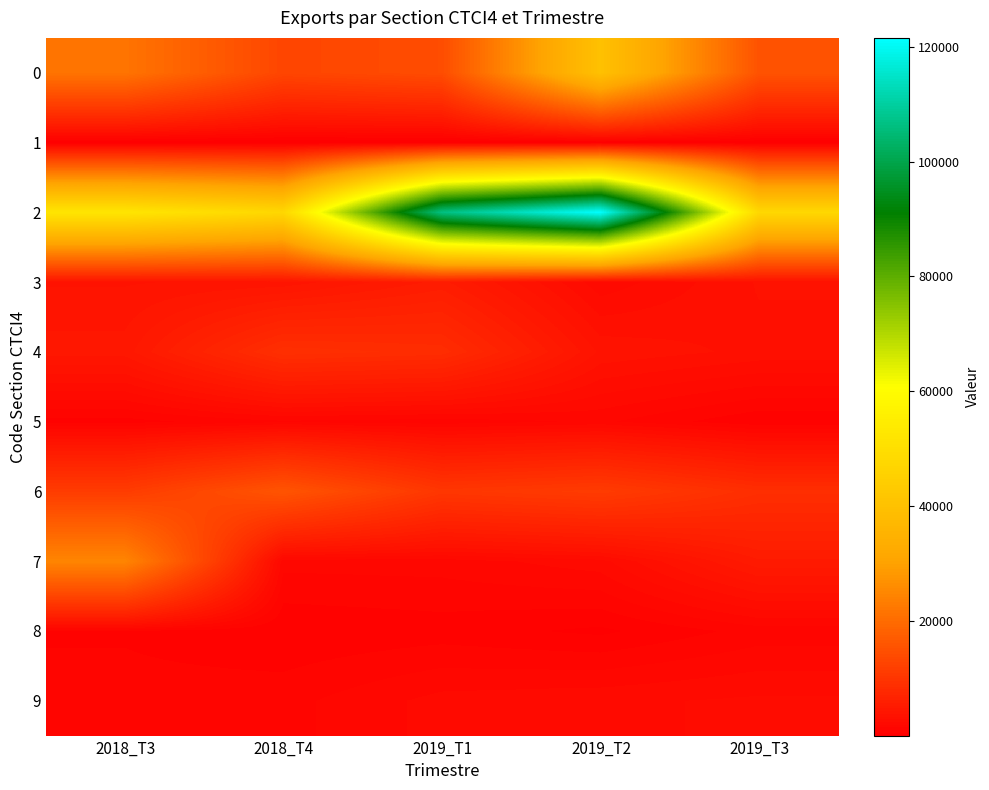

What is the minimum value shown in the chart?

32.0